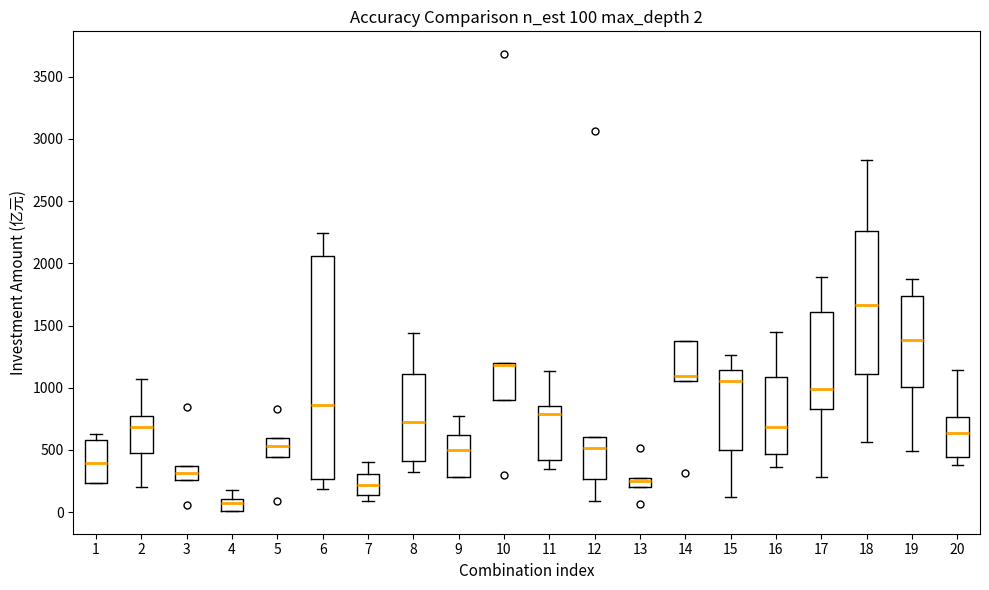

Which box is the tallest, from its lower edge to its upper edge?

6